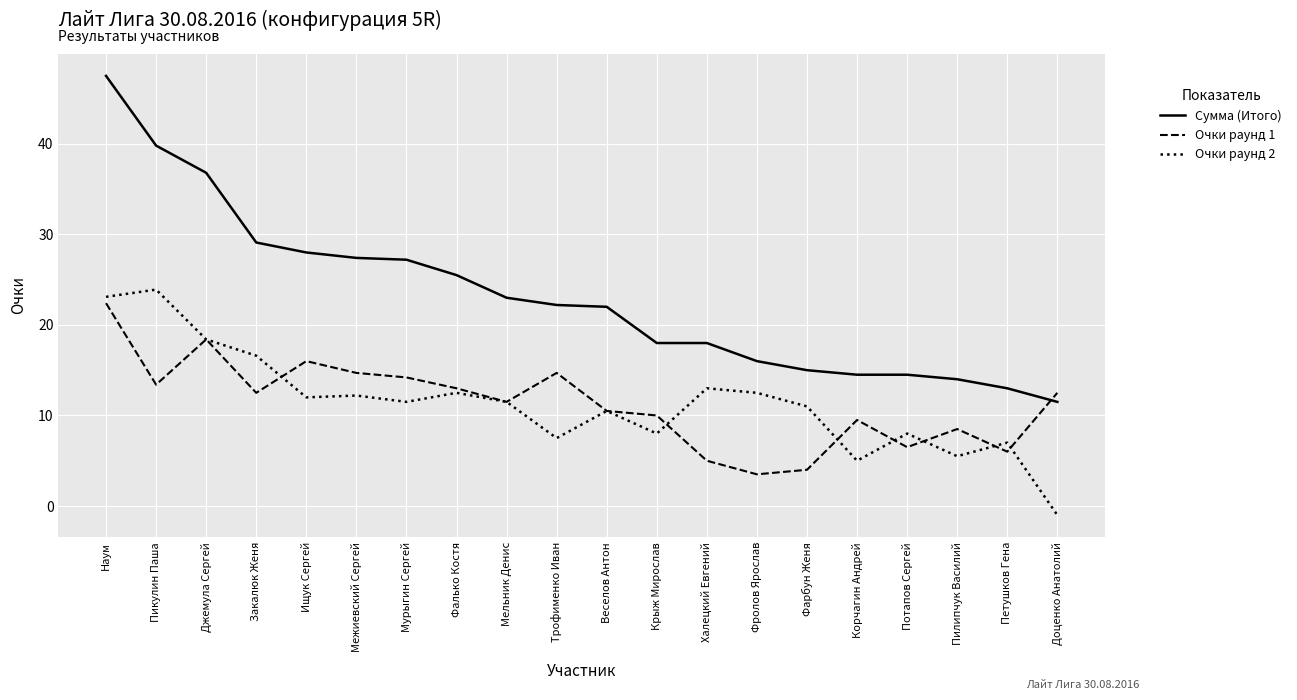

How many values in Очки раунд 2 are below zero?

1